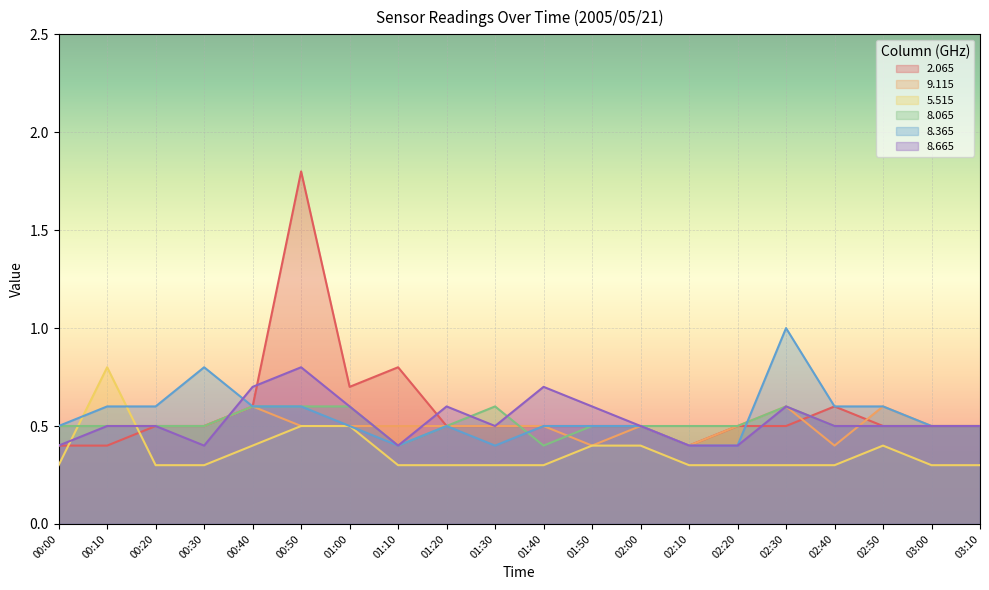

At which label does   5.515 reach its minimum?

00:00